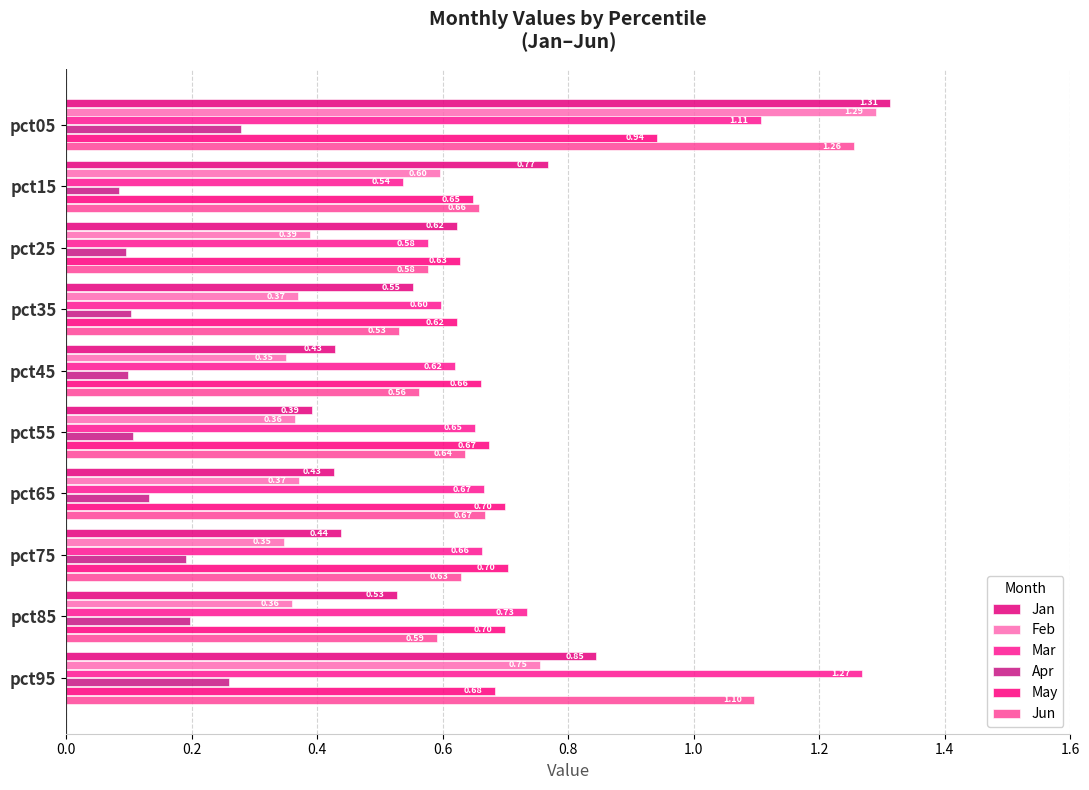

Which category has the lowest value across all series?

pct15